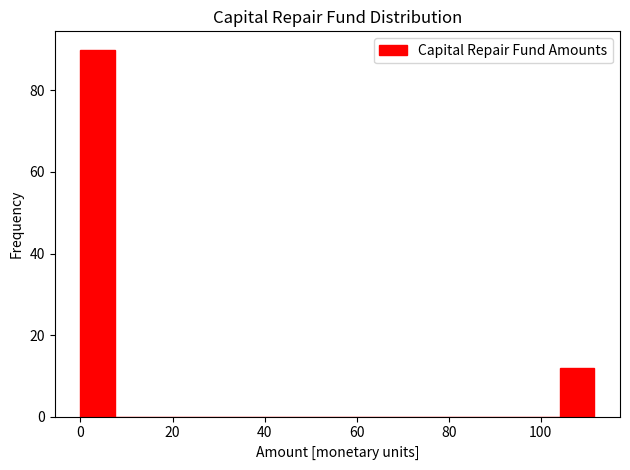

Around what value on the x-axis is the tallest bar? Give the approximate position of its centre, as read against the axis.

4